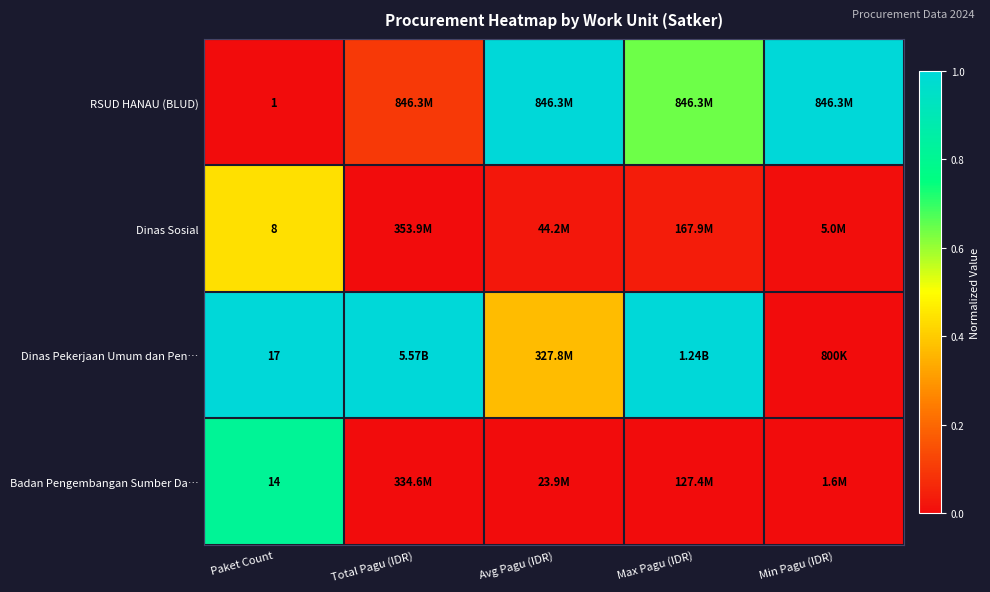

True or false: Badan Pengembangan Sumber Da… has a value of -0.5 at Avg Pagu (IDR).

False